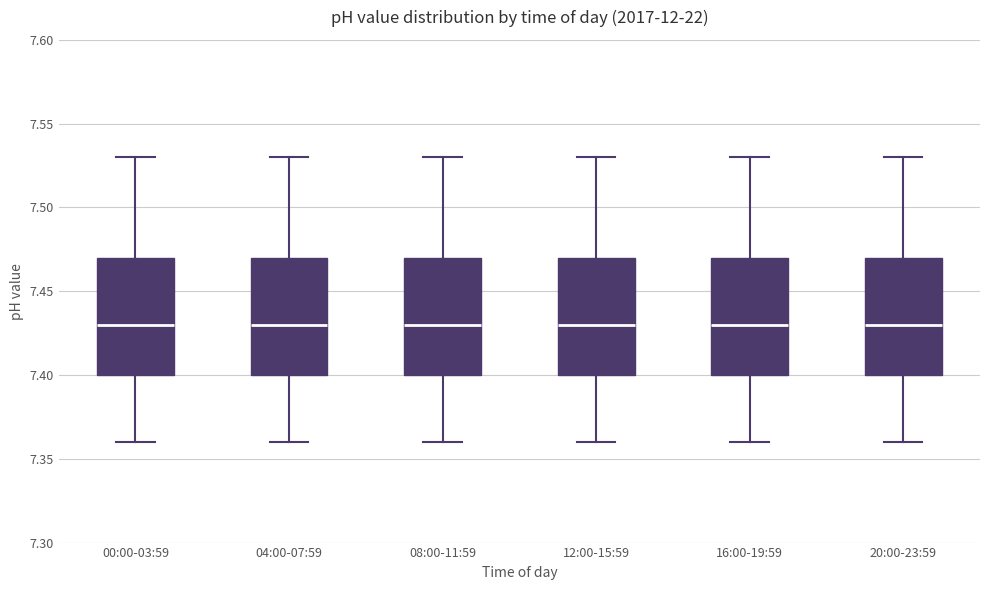

Reading left to right, transcribe this box plot: for each box, give where its median line is, the range the box spans, and where its two whiskers end, as read against the y-axis. The values are not printed on the chart, so give them approximately, as read against the axis.

00:00-03:59: median 7.43, box 7.40 to 7.47, whiskers 7.36 to 7.53
04:00-07:59: median 7.43, box 7.40 to 7.47, whiskers 7.36 to 7.53
08:00-11:59: median 7.43, box 7.40 to 7.47, whiskers 7.36 to 7.53
12:00-15:59: median 7.43, box 7.40 to 7.47, whiskers 7.36 to 7.53
16:00-19:59: median 7.43, box 7.40 to 7.47, whiskers 7.36 to 7.53
20:00-23:59: median 7.43, box 7.40 to 7.47, whiskers 7.36 to 7.53